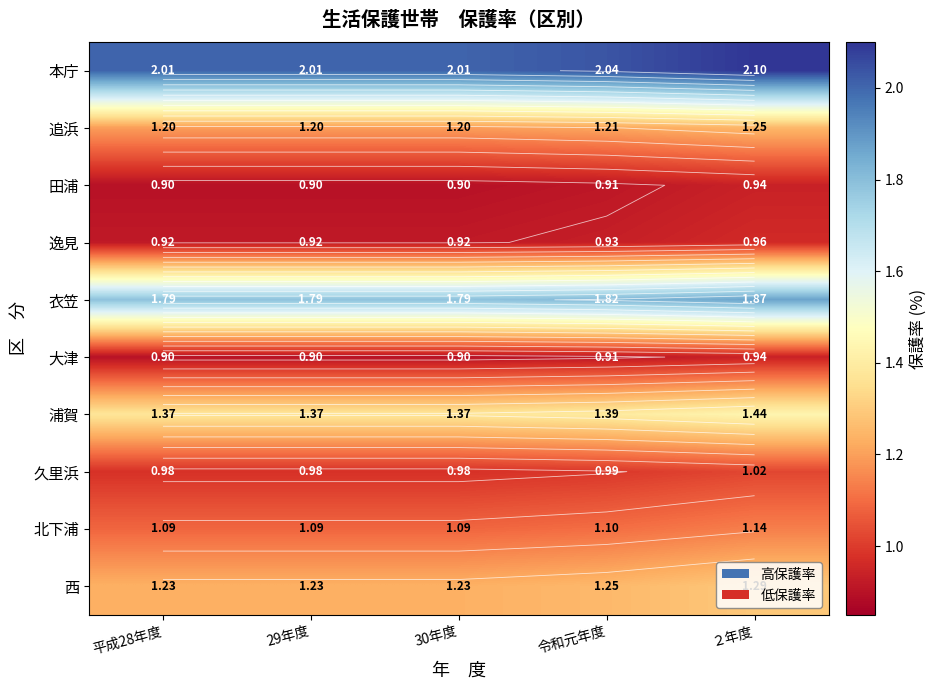

Which category has the highest value in the 本庁 series?

２年度